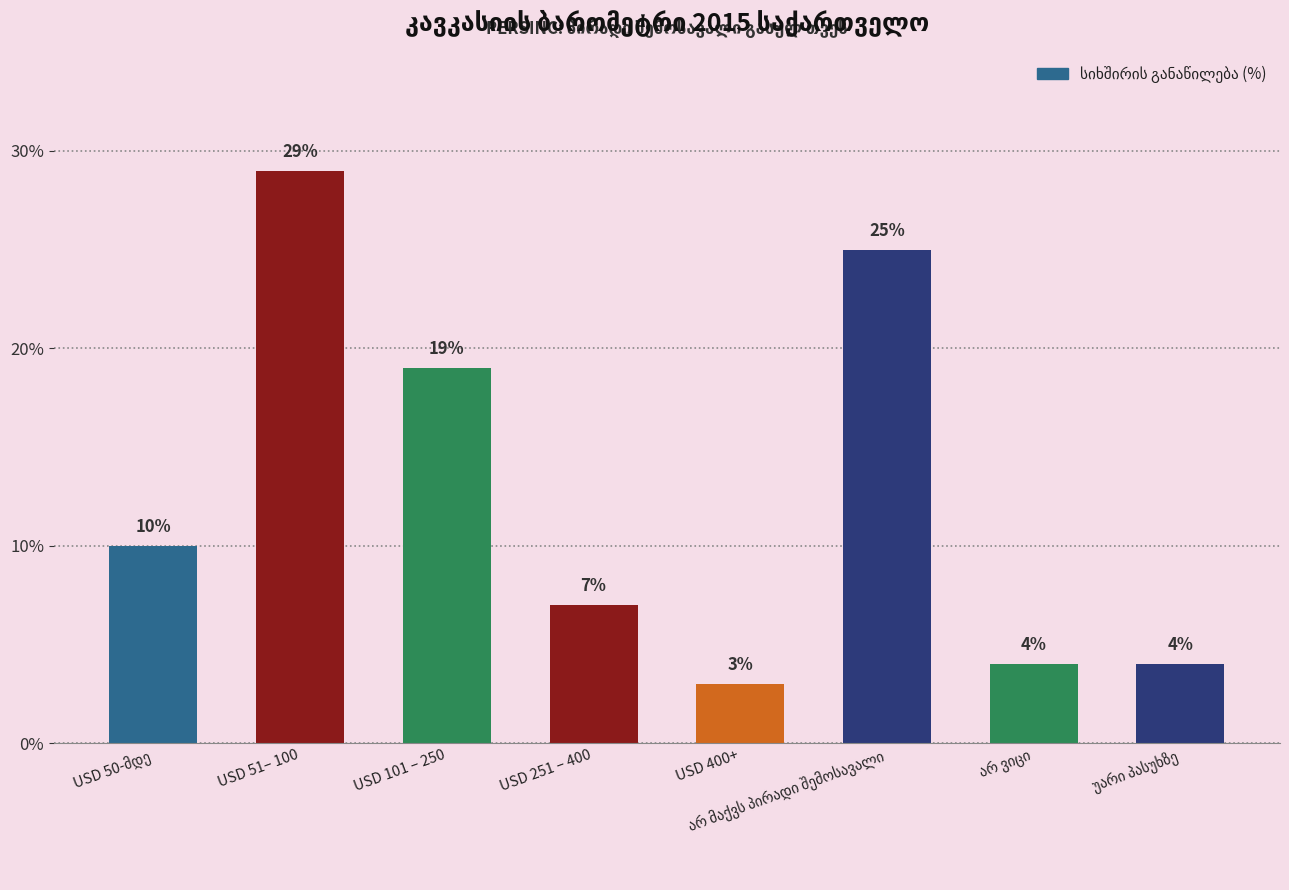

At which label is the value closest to 16?

USD 101 – 250